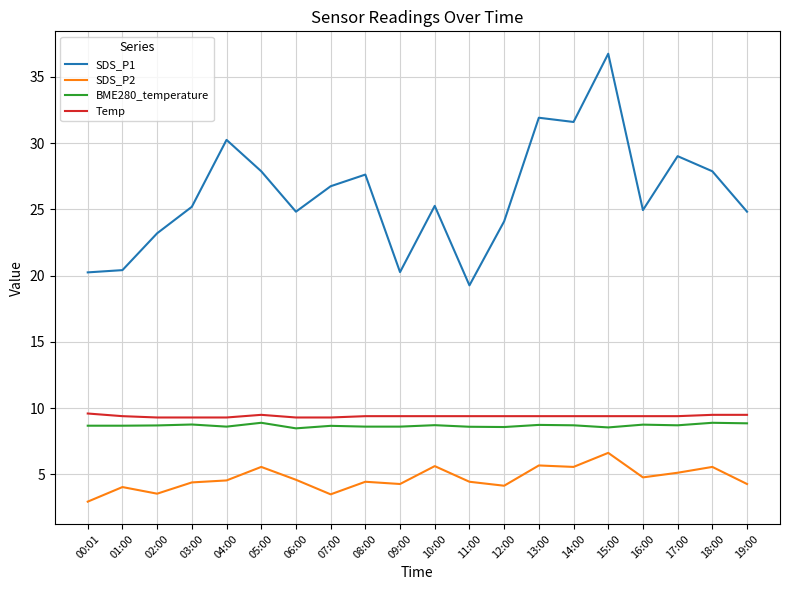

What position from the right is 12:00?

8